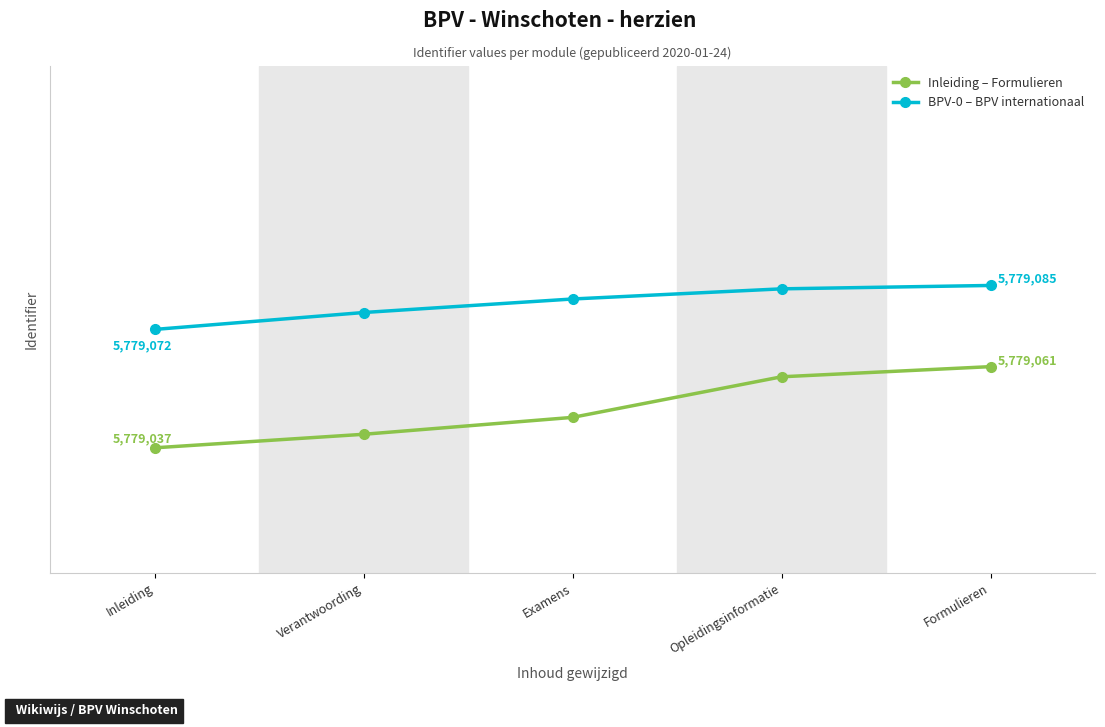

Rank the series at Inleiding from lowest to highest value.

Inleiding – Formulieren, BPV-0 – BPV internationaal